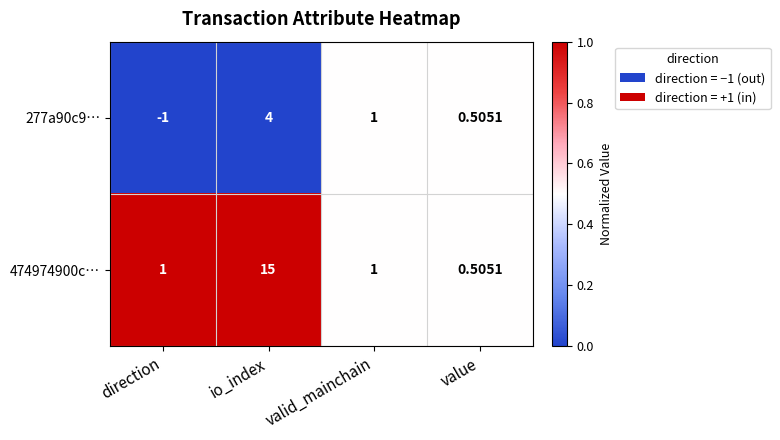

Which category has the lowest value in the 277a90c9… series?

direction